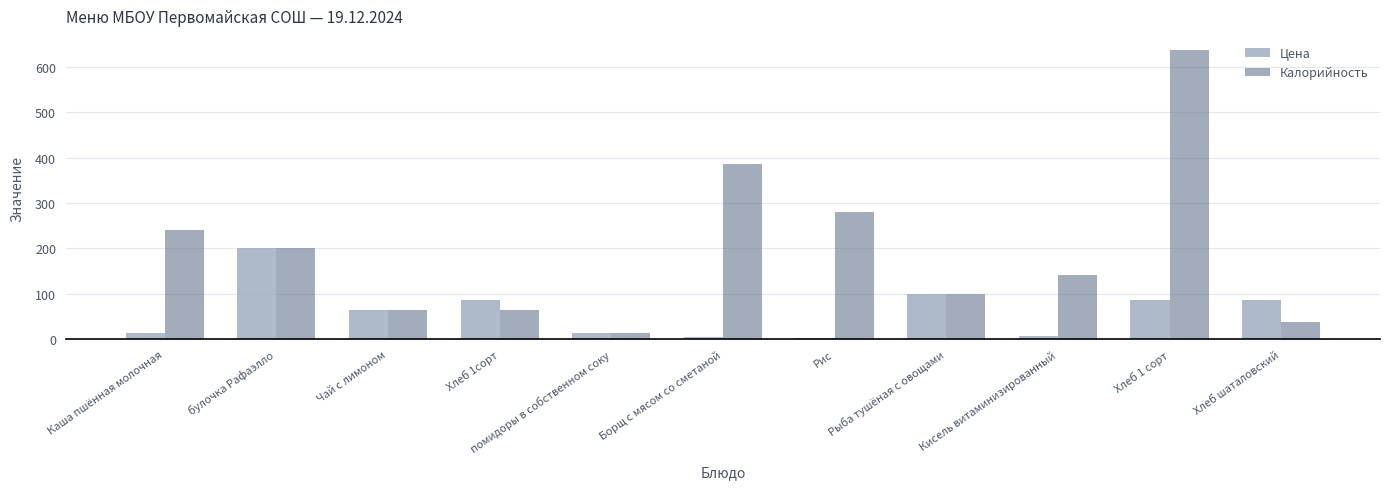

What is the difference between the Цена values at Борщ с мясом со сметаной and Хлеб шаталовский?

81.0